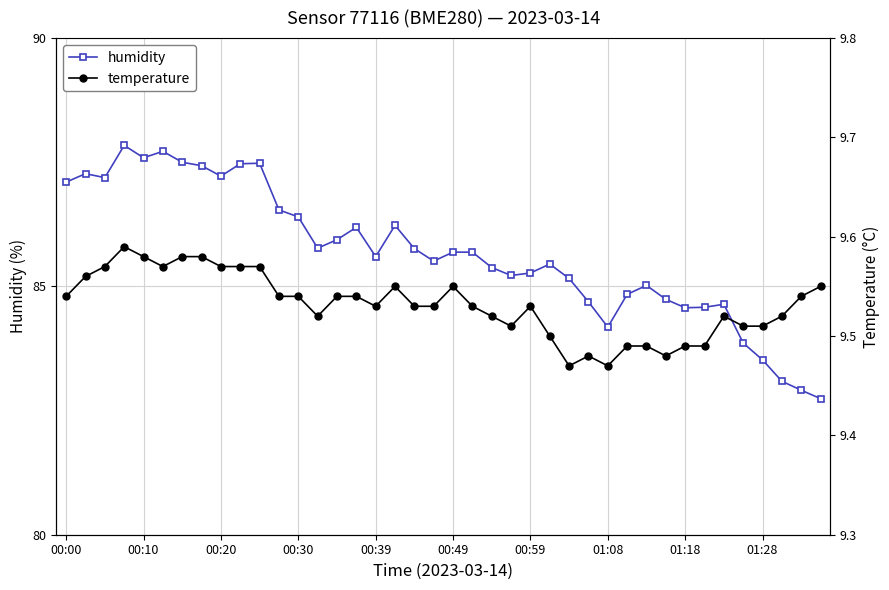

True or false: humidity and temperature cross at least once.

False